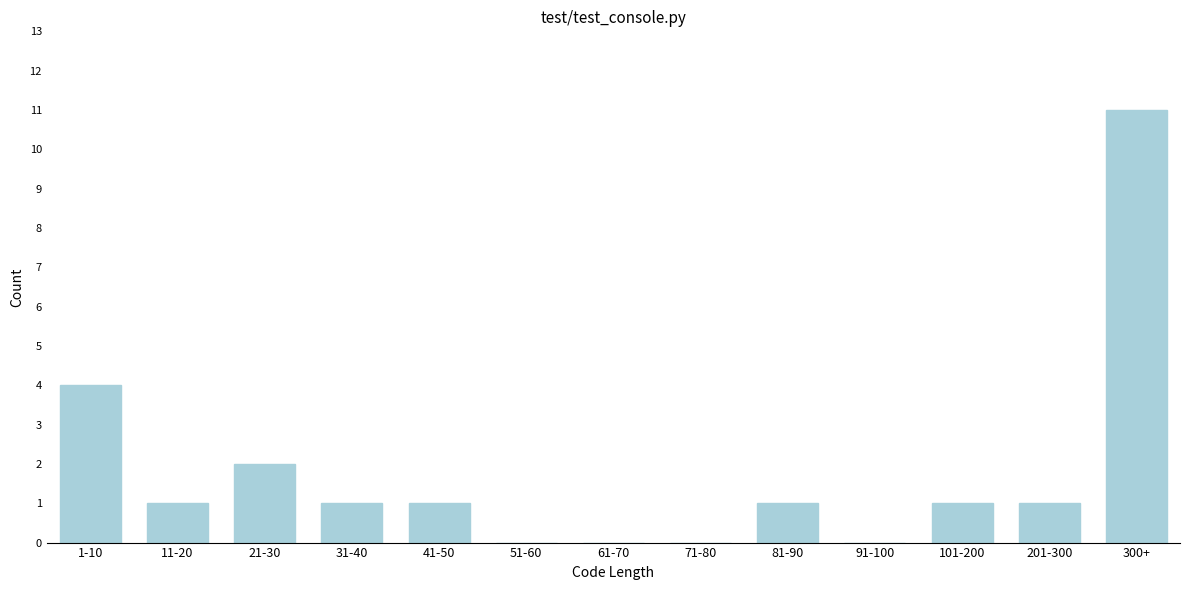

Reading left to right, what are all the values shown in this chart?

1-10=4	11-20=1	21-30=2	31-40=1	41-50=1	51-60=0	61-70=0	71-80=0	81-90=1	91-100=0	101-200=1	201-300=1	300+=11